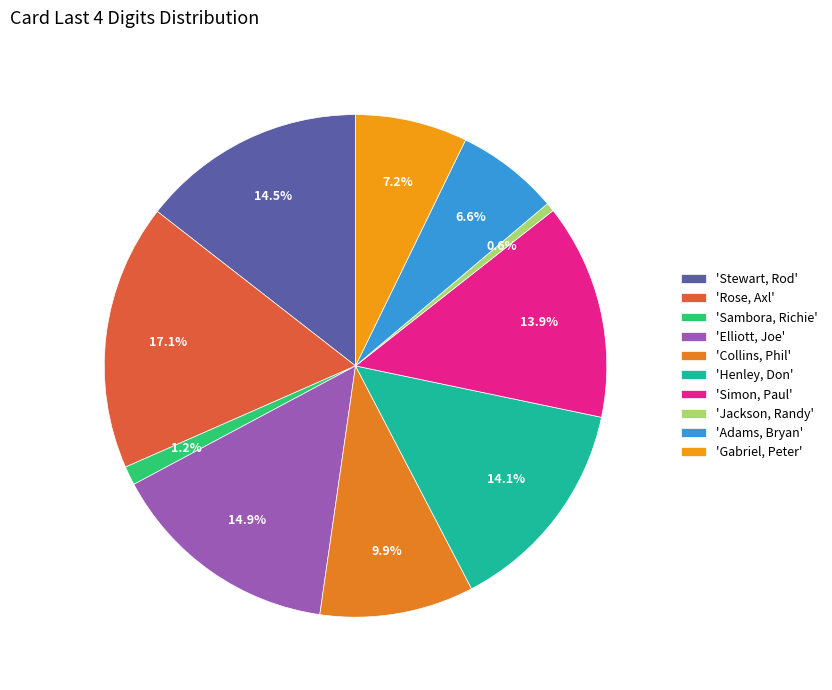

How many slices are in this pie chart?

10